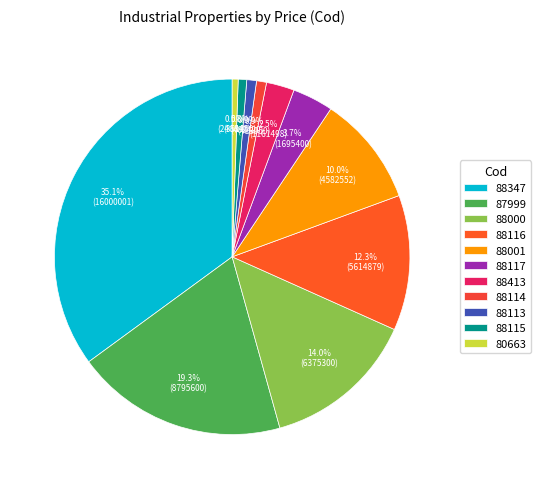

To the nearest percent, what is the average slice percentage?

9%